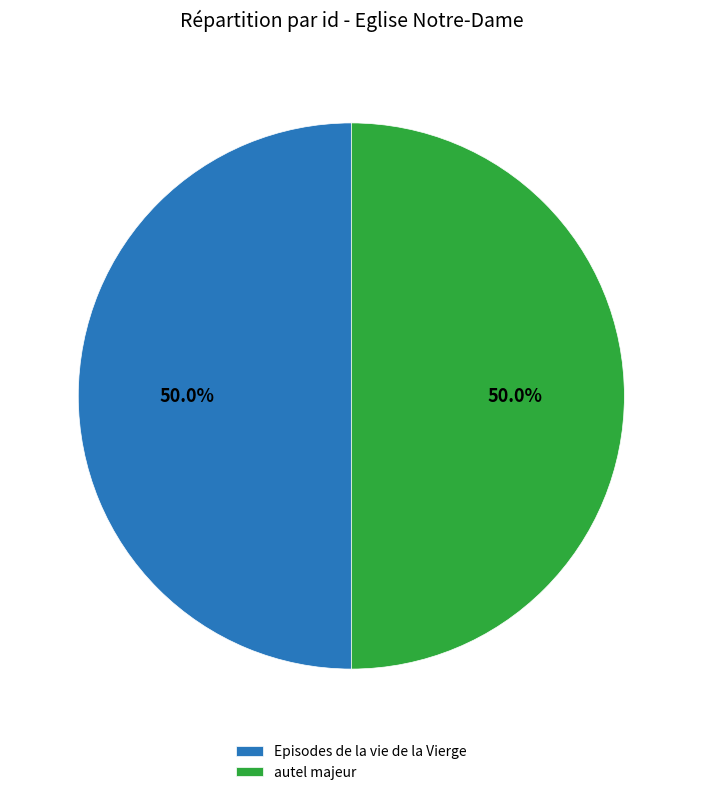

To the nearest percent, what portion does Episodes de la vie de la Vierge represent?

50%